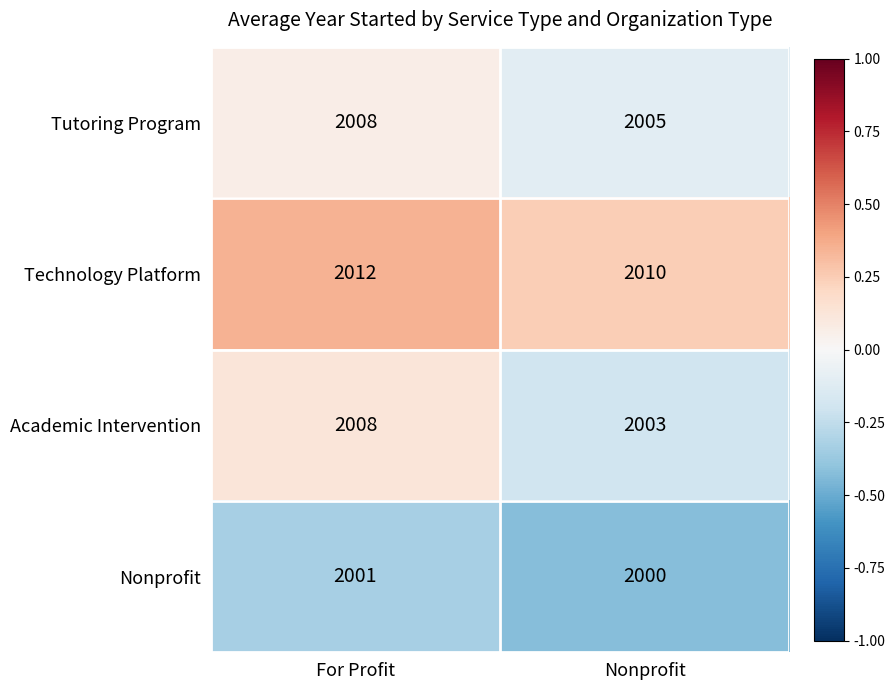

Reading left to right, list all the values displayed in this chart.

Tutoring Program: For Profit=2008	Nonprofit=2005
Technology Platform: For Profit=2012	Nonprofit=2010
Academic Intervention: For Profit=2008	Nonprofit=2003
Nonprofit: For Profit=2001	Nonprofit=2000